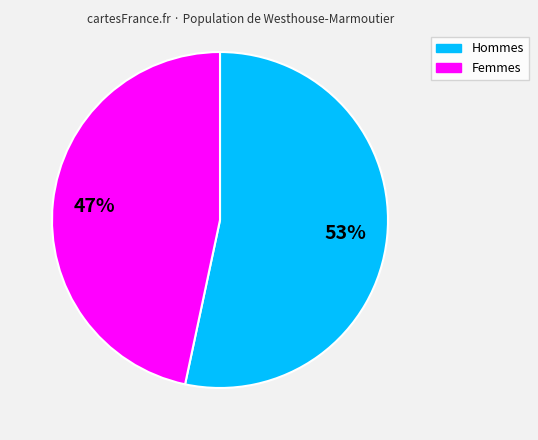

To the nearest percent, what is the average slice percentage?

50%